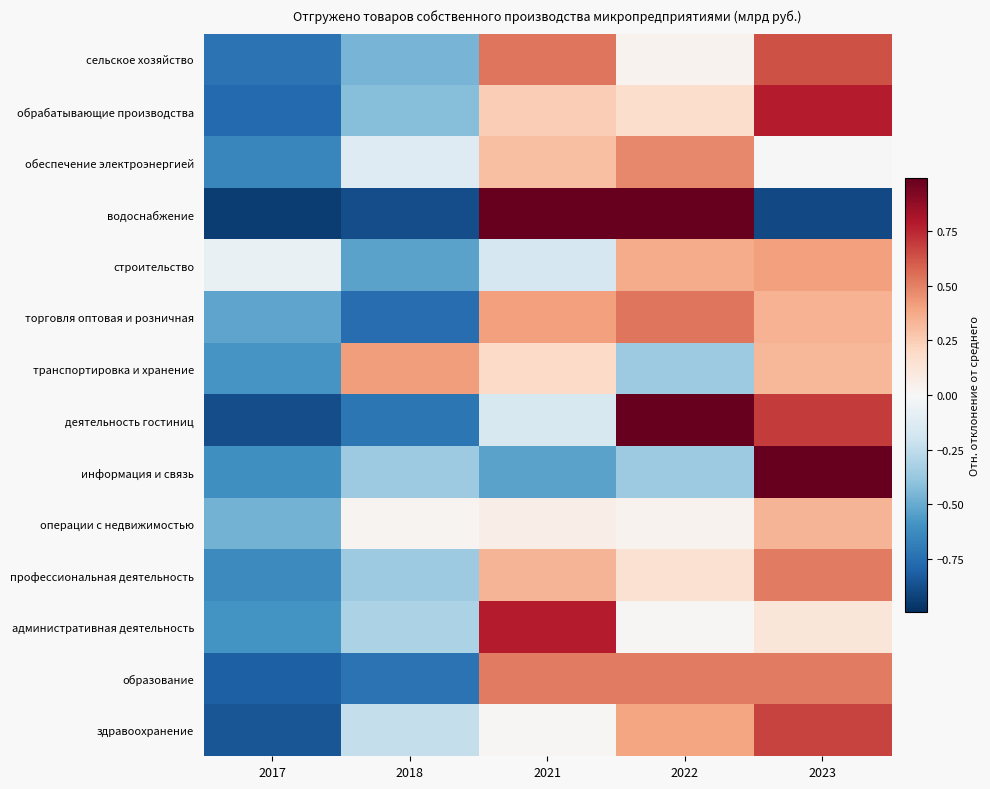

What is the difference between the highest and lowest values at 2021?

2.2